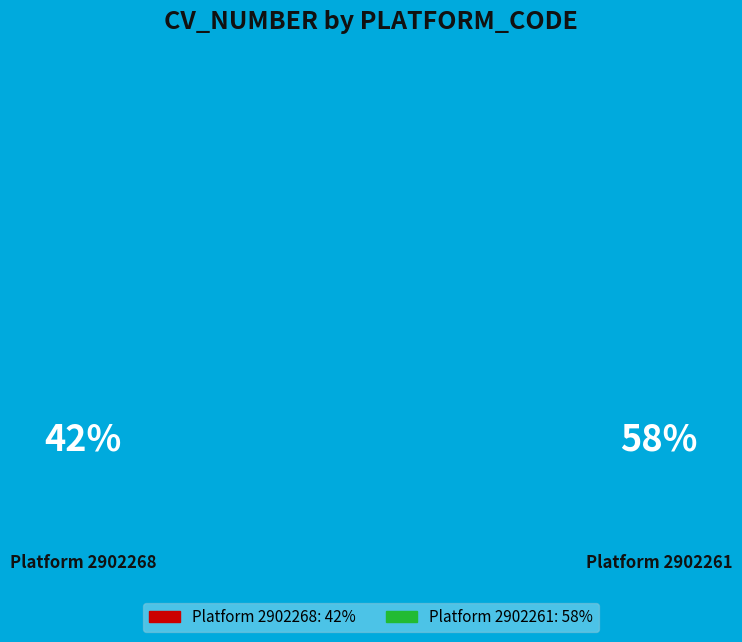

The 2902261 slice represents 46% of the pie. True or false?

False